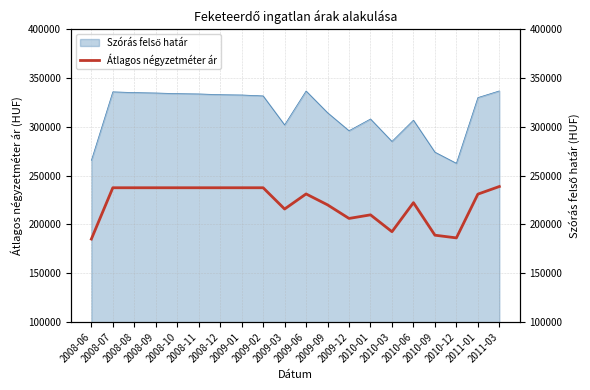

Where is the data nearest to the value 211964?

2010-01